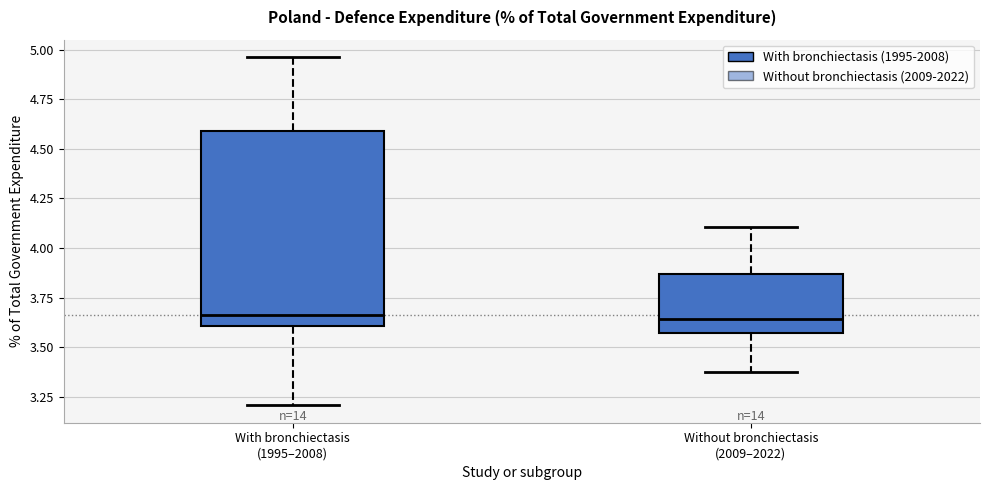

Comparing the boxes themselves (not the whiskers), which one is the tallest?

With bronchiectasis (1995–2008)